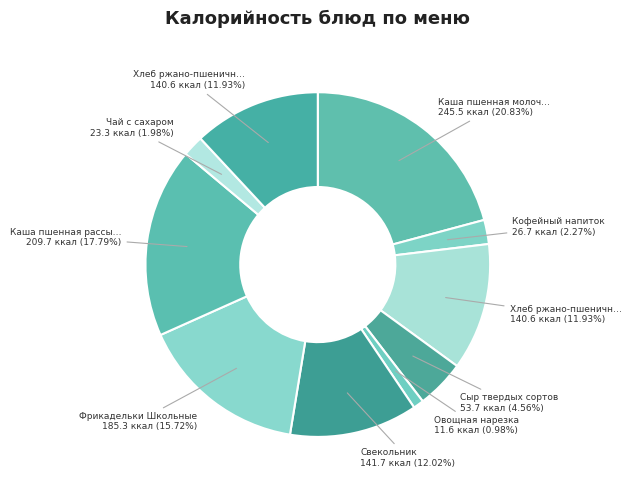

How many slices are in this pie chart?

10